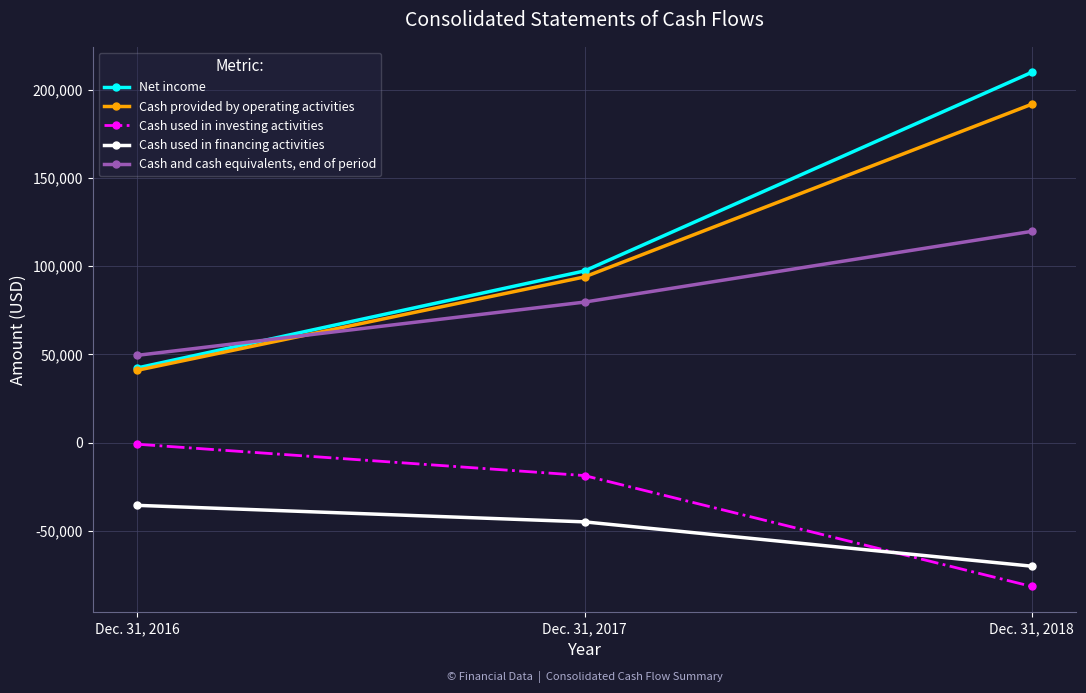

What is the value of the Cash and cash equivalents, end of period point at the 3rd from the left?

119647